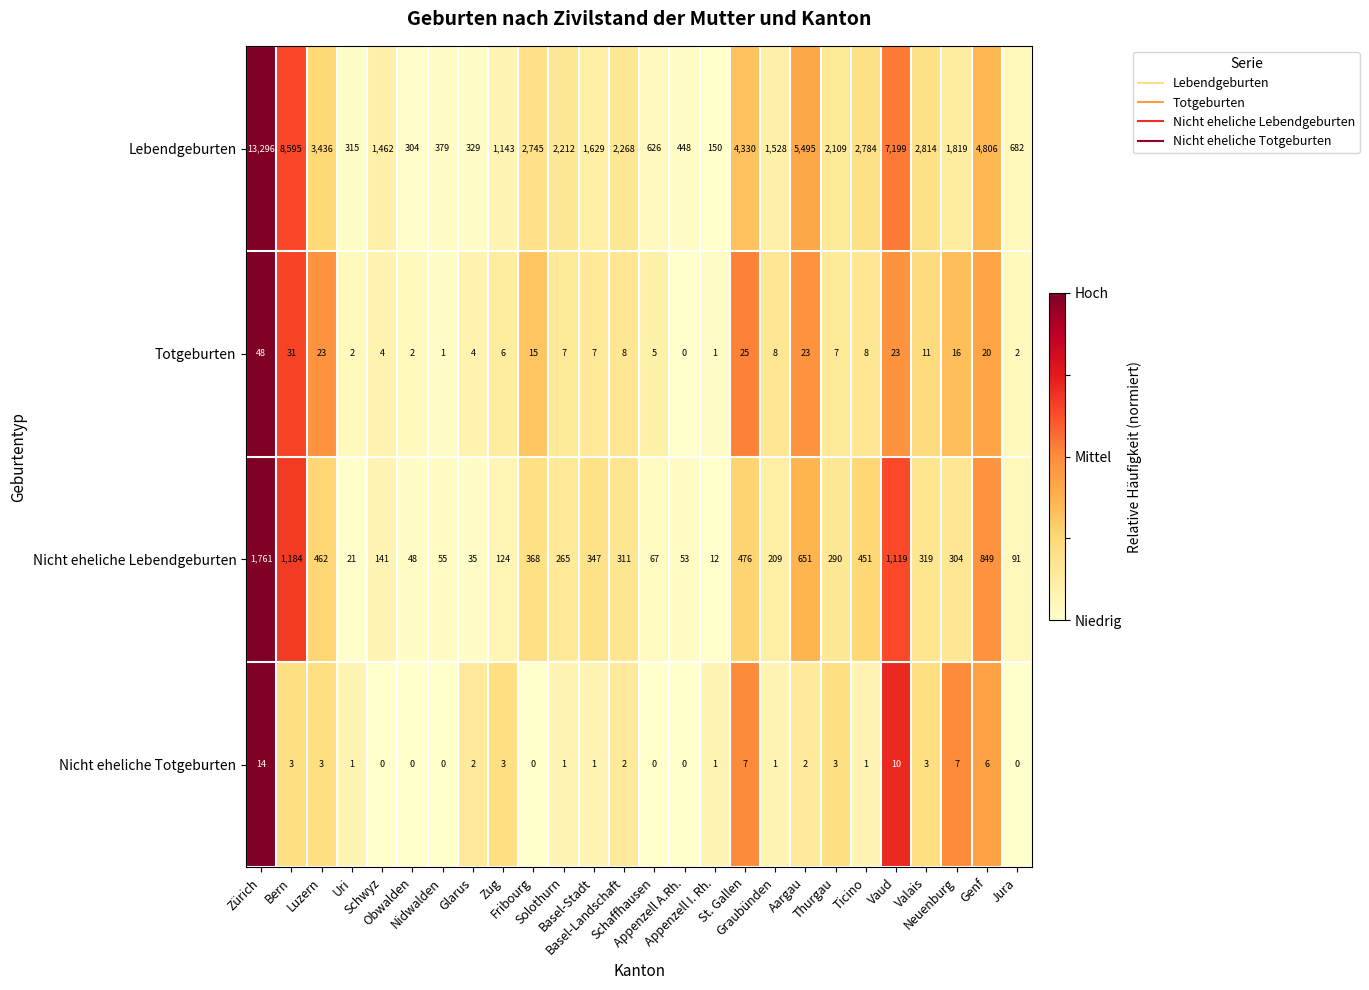

What is the difference between the maximum and minimum values in the Nicht eheliche Lebendgeburten series?

1749